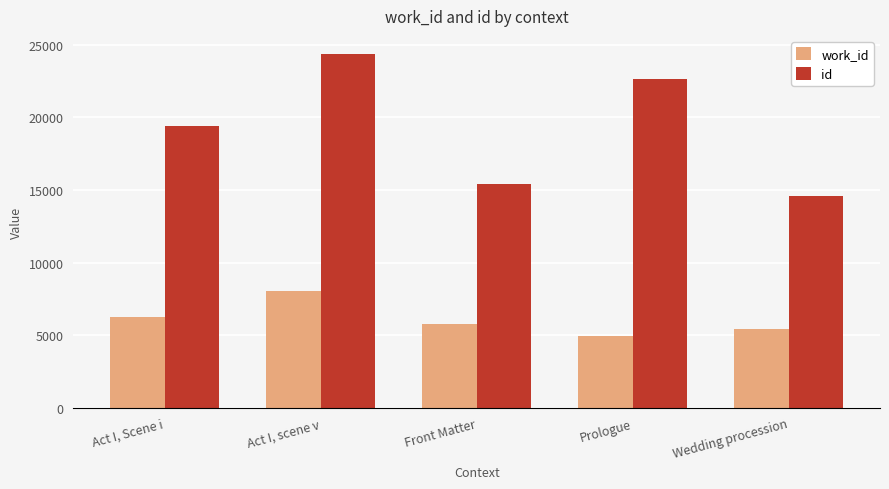

Rank the categories by work_id value from highest to lowest.

Act I, scene v, Act I, Scene i, Front Matter, Wedding procession, Prologue